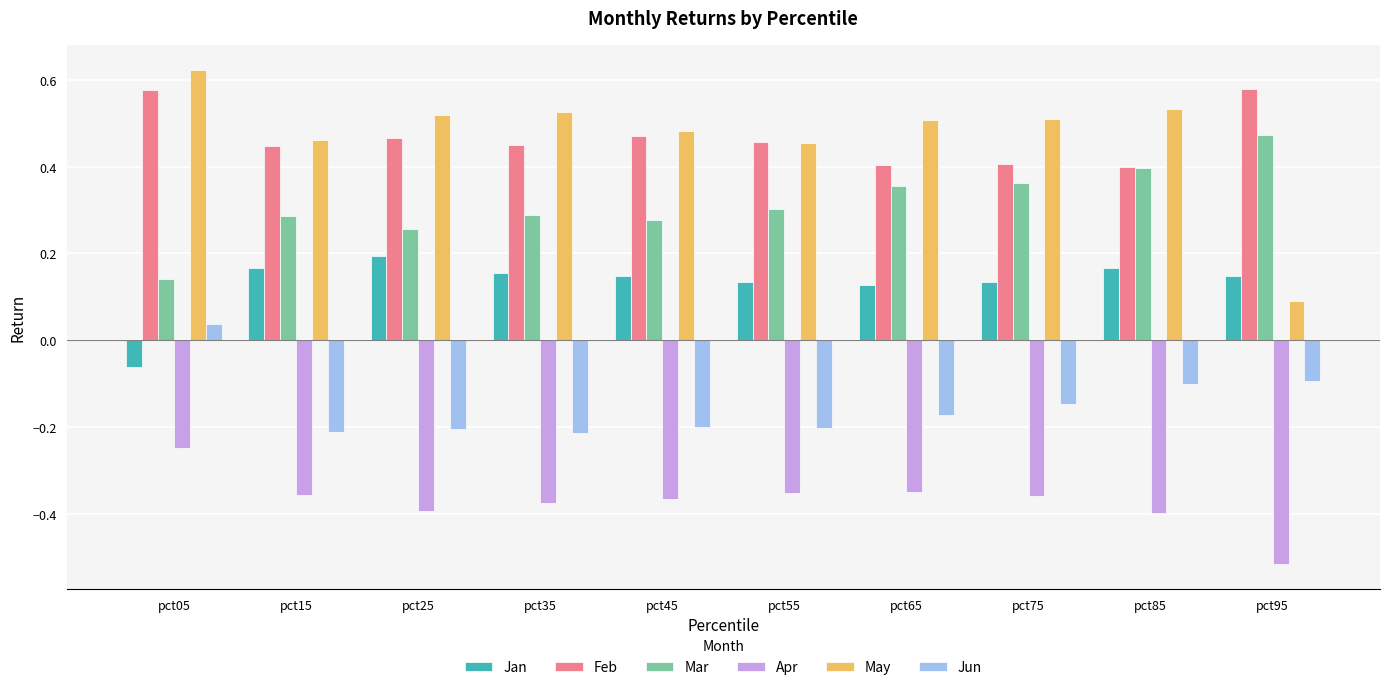

Is it true that Mar equals 0.6 at pct85?

False